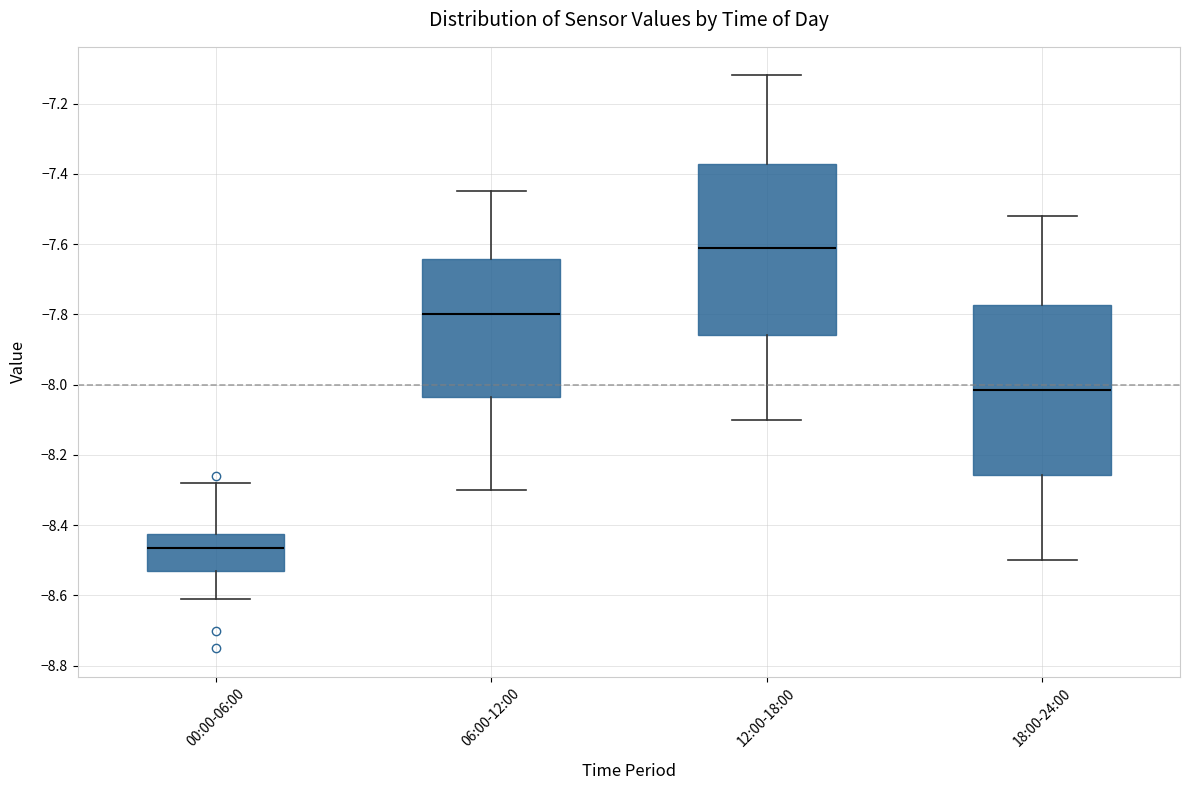

Reading left to right, read every box against the y-axis: the position of its median line, the range the box covers, and the ends of its whiskers. The values are not printed on the chart, so give them approximately, as read against the axis.

00:00-06:00: median -8.46, box -8.52 to -8.42, whiskers -8.60 to -8.28
06:00-12:00: median -7.80, box -8.04 to -7.64, whiskers -8.30 to -7.44
12:00-18:00: median -7.60, box -7.86 to -7.38, whiskers -8.10 to -7.12
18:00-24:00: median -8.02, box -8.26 to -7.78, whiskers -8.50 to -7.52